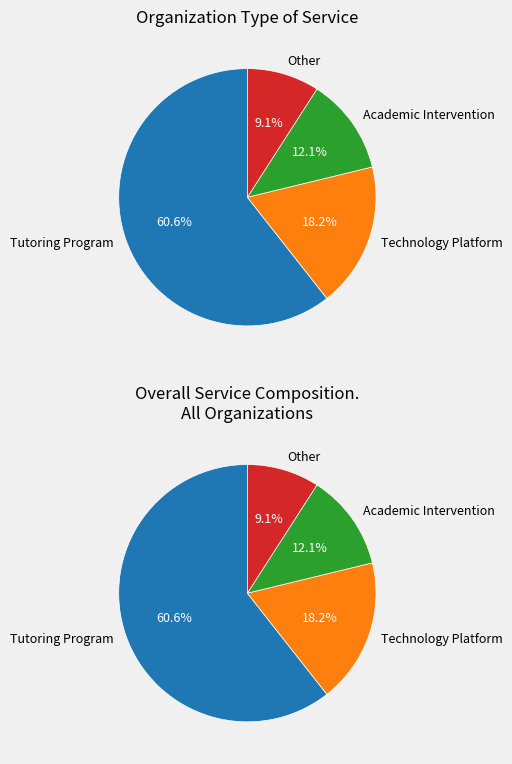

Which category has the biggest portion of the pie?

Tutoring Program